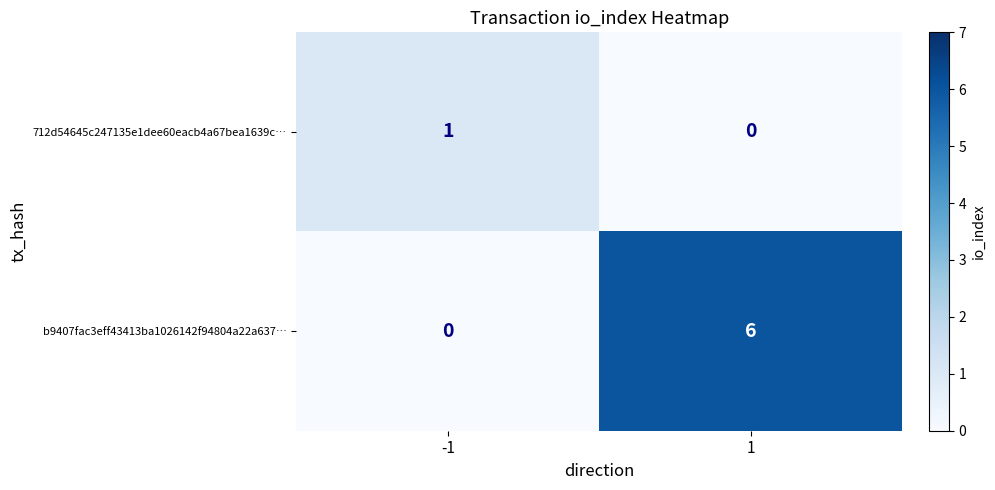

Reading left to right, extract all data points from this chart.

712d54645c247135e1dee60eacb4a67bea1639c…: -1=1	1=0
b9407fac3eff43413ba1026142f94804a22a637…: -1=0	1=6